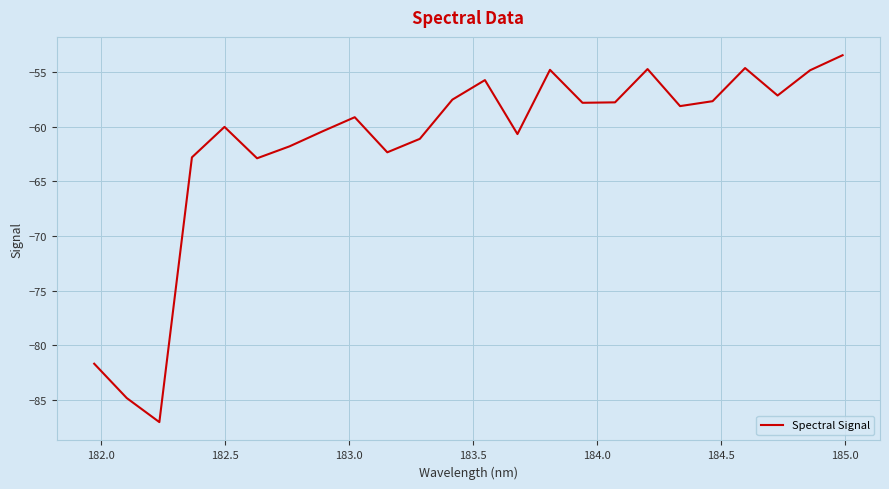

What is the maximum value shown in the chart?

-53.4